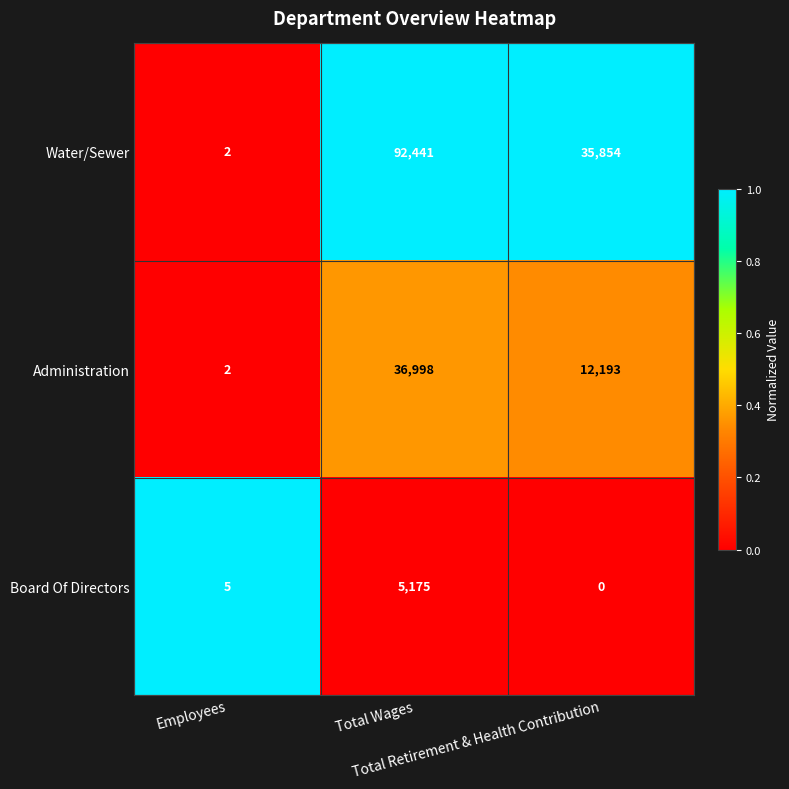

What is the total value across all series at Total Wages?

134614